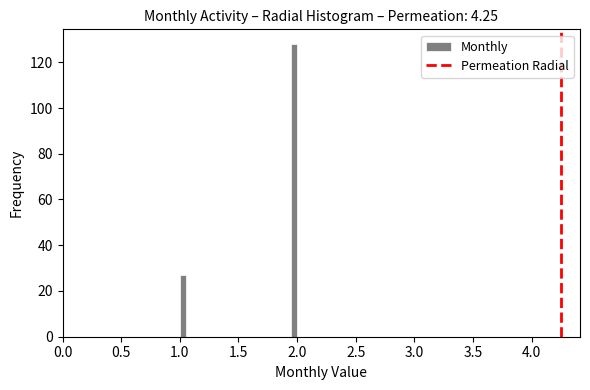

Around what value on the x-axis is the tallest bar? Give the approximate position of its centre, as read against the axis.

2.00